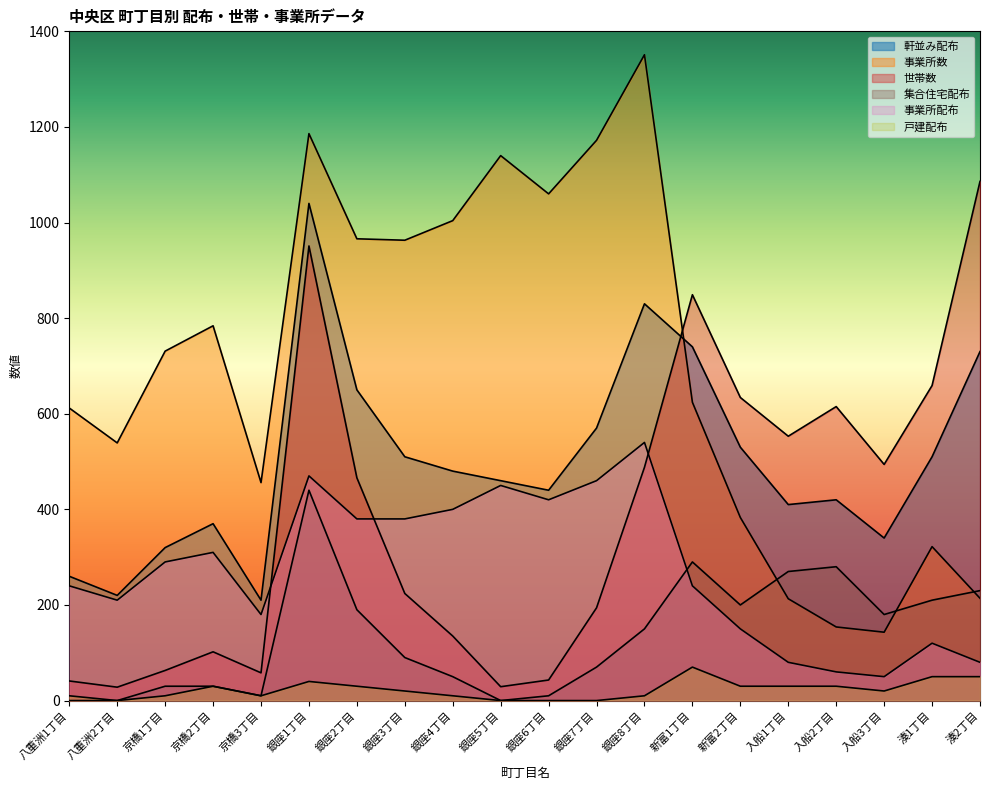

Where does the 事業所数 series first go above 731?

京橋2丁目